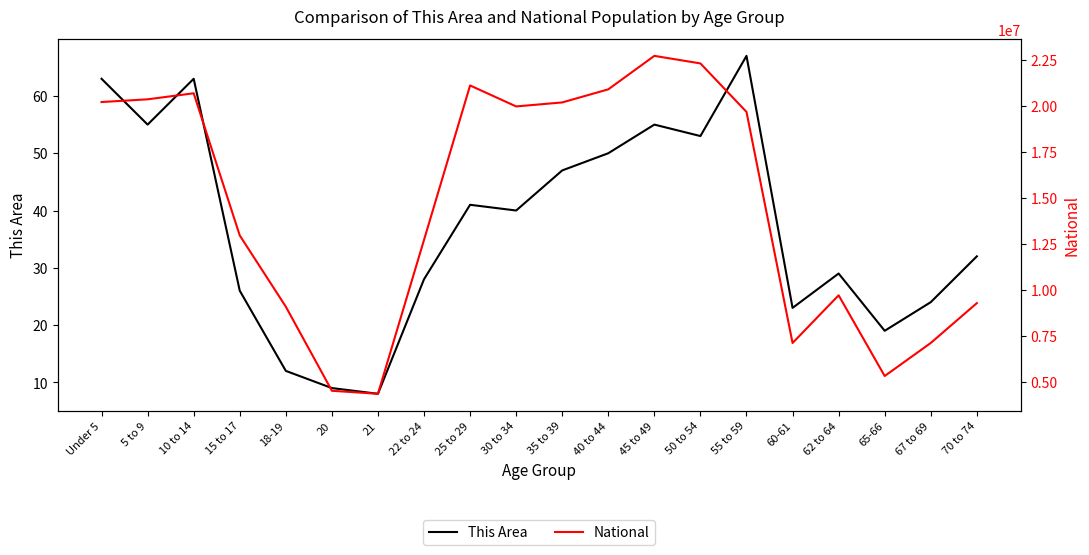

Between 15 to 17 and 60-61, which series saw the biggest shift?

National